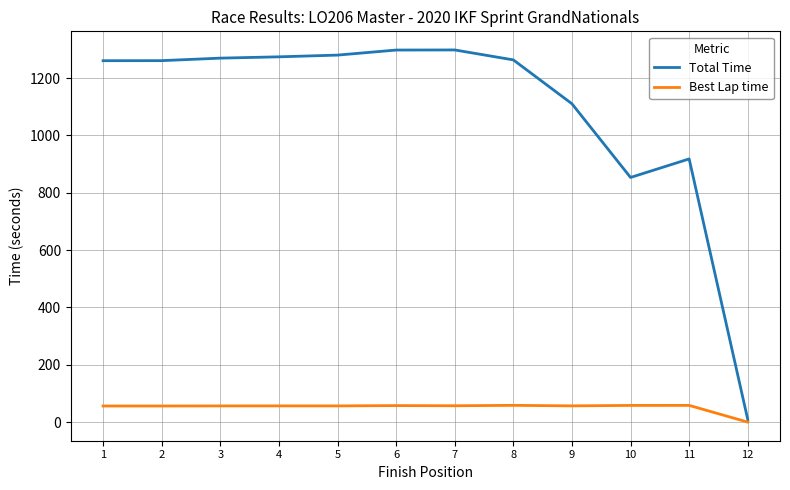

What is the spread (max minus min) of values at 10?

795.1